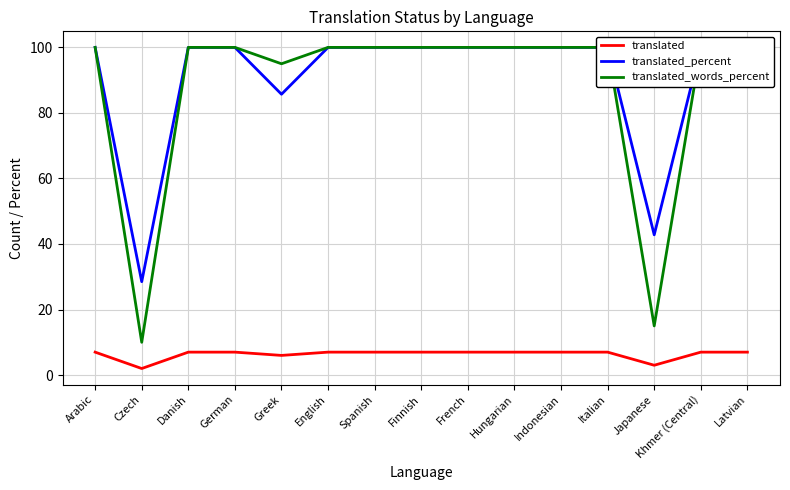

Rank the series at Danish from lowest to highest value.

translated, translated_percent, translated_words_percent